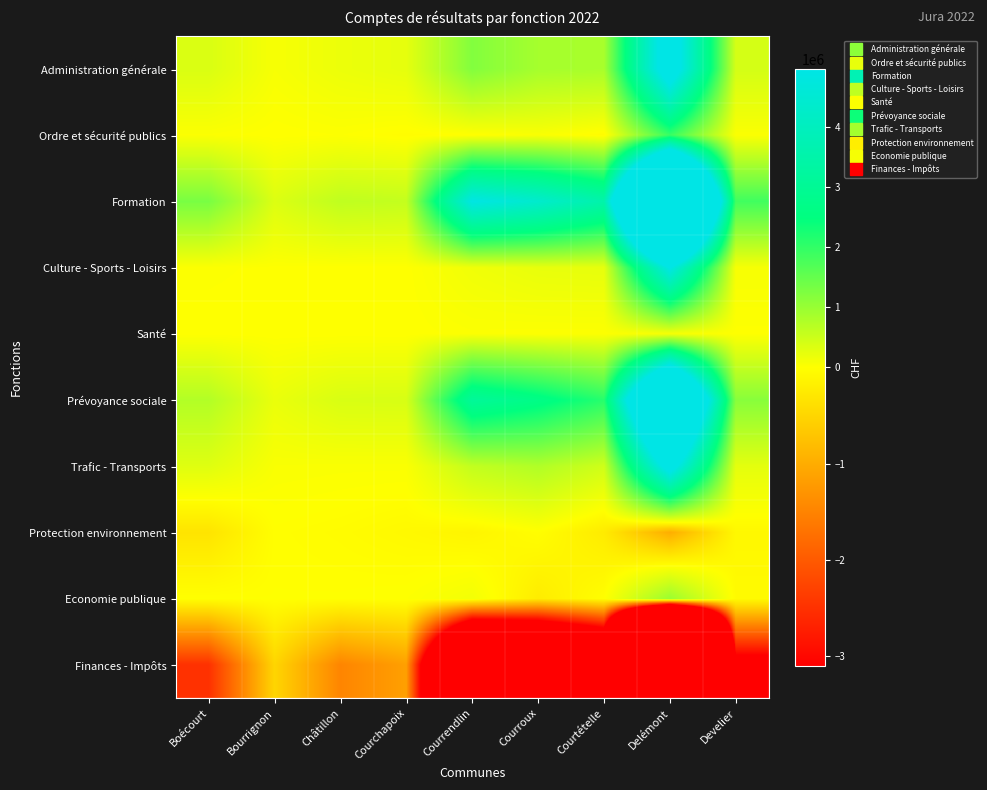

At how many categories does at least one series exceed 11667987?

1